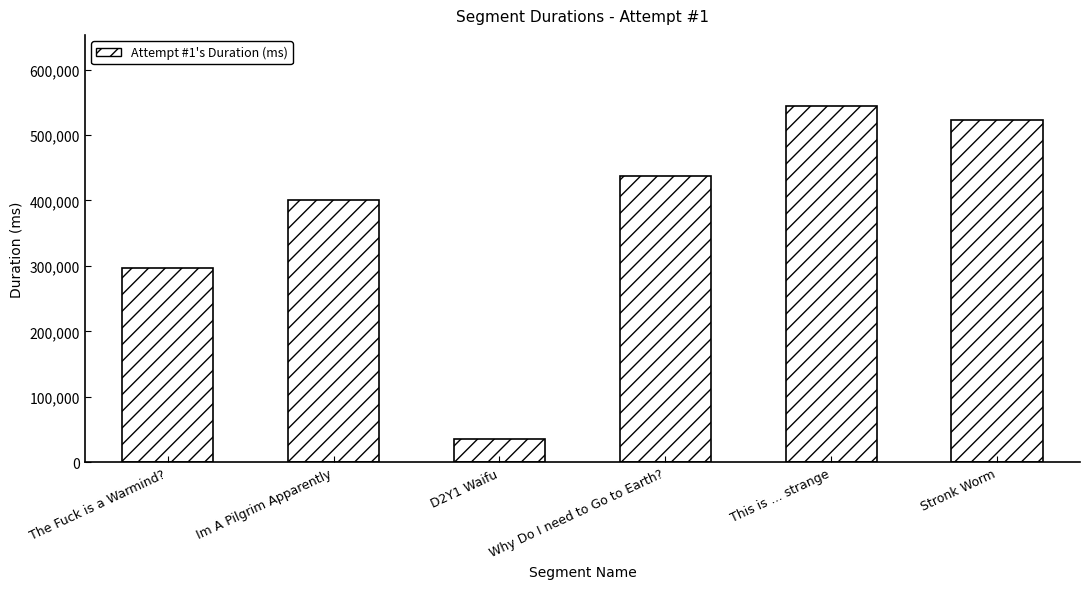

What is the greatest value displayed?

544137